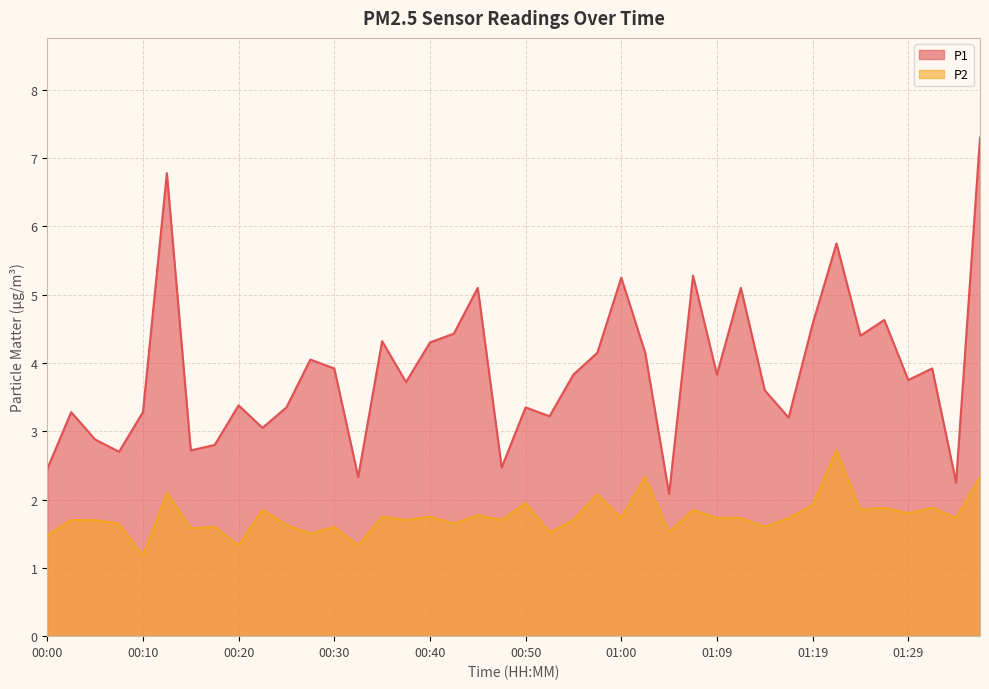

What is the approximate value of P2 at 00:47?

1.7